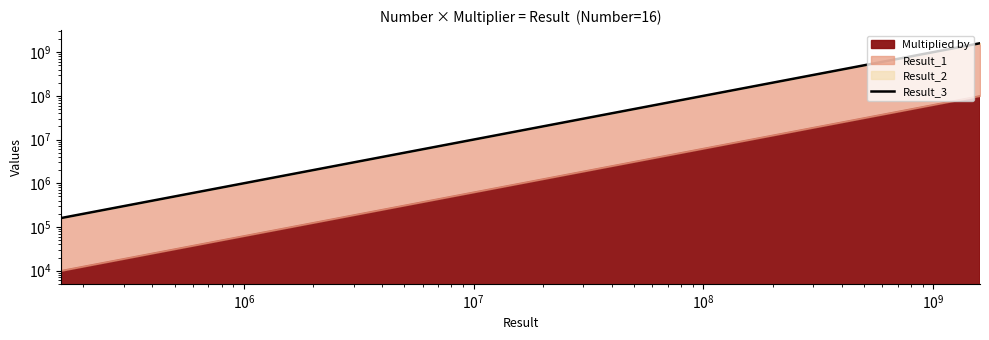

Where does the data first go above 16000000?

$\mathdefault{10^{7}}$